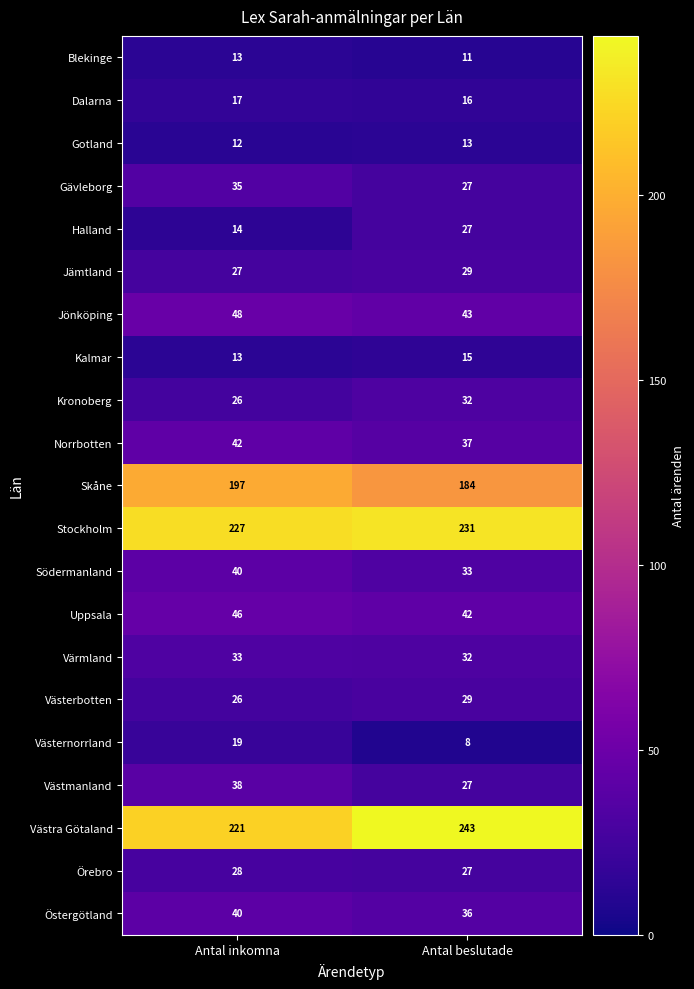

Count the number of data series in this chart.

21